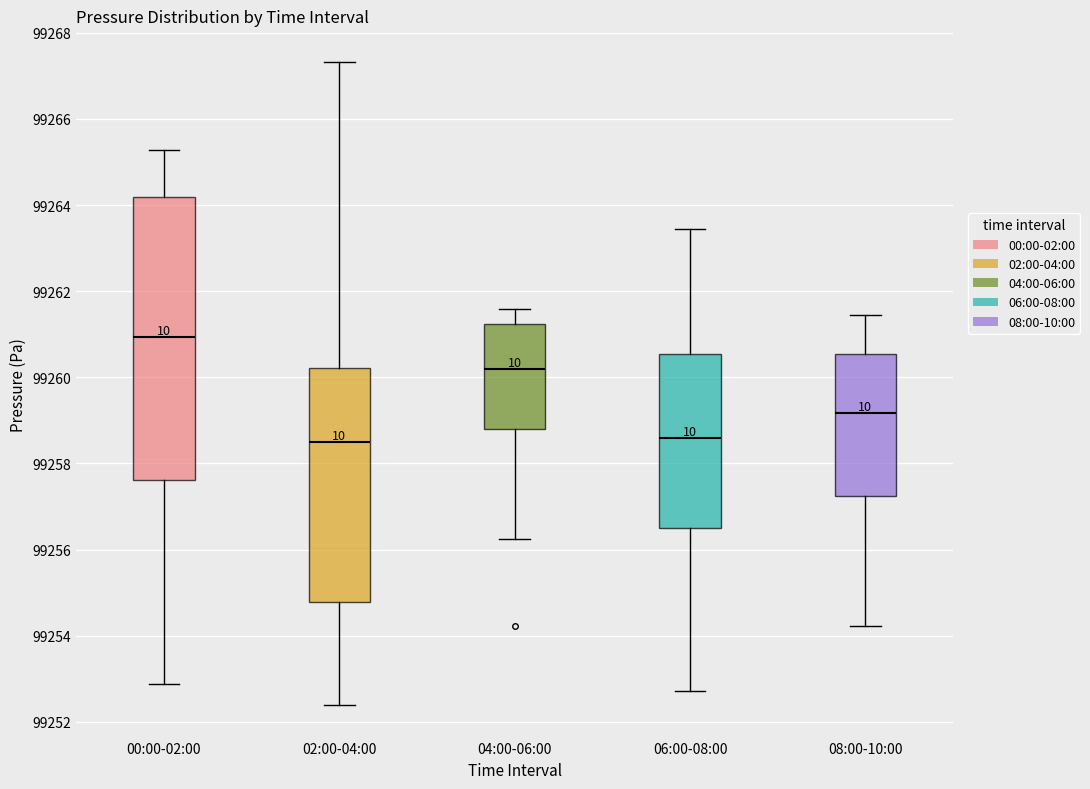

Where does the lower whisker of the box for 04:00-06:00 end on the y-axis? The values are not printed on the chart, so give them approximately, as read against the axis.

99256.2